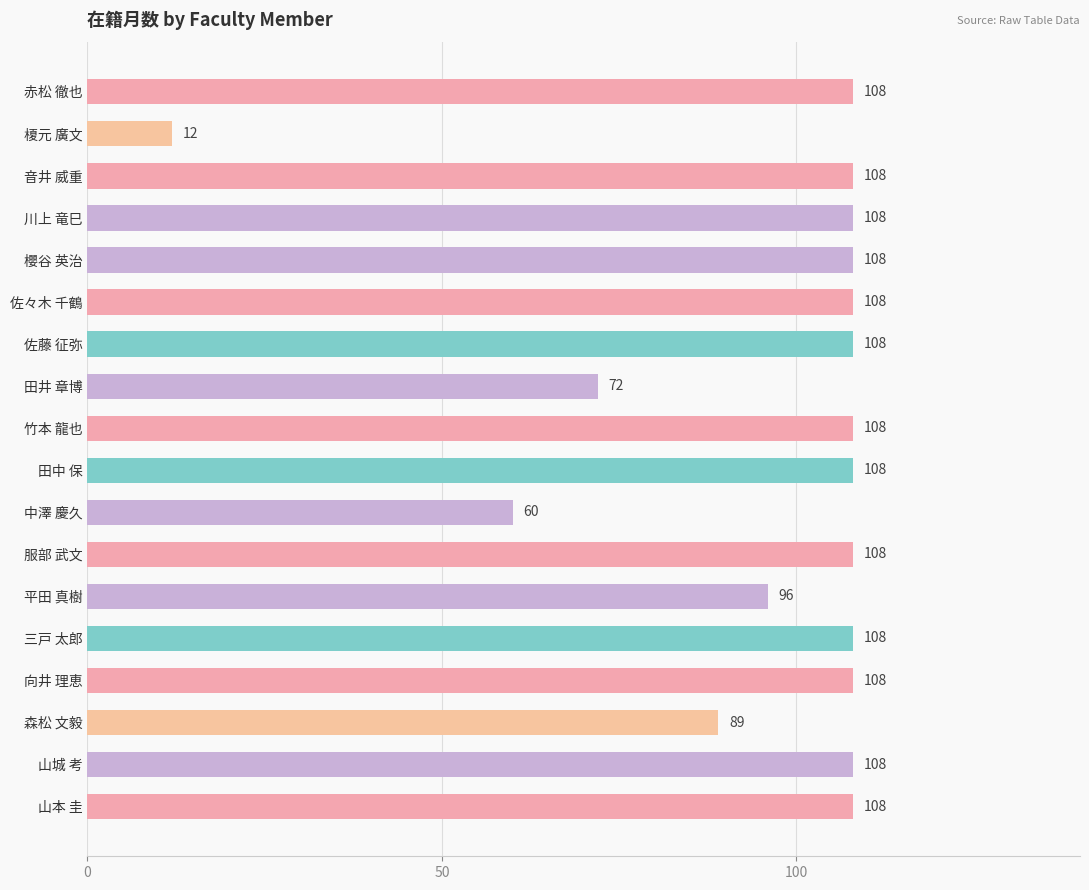

What is the change in value from 赤松 徹也 to 田井 章博?

-36